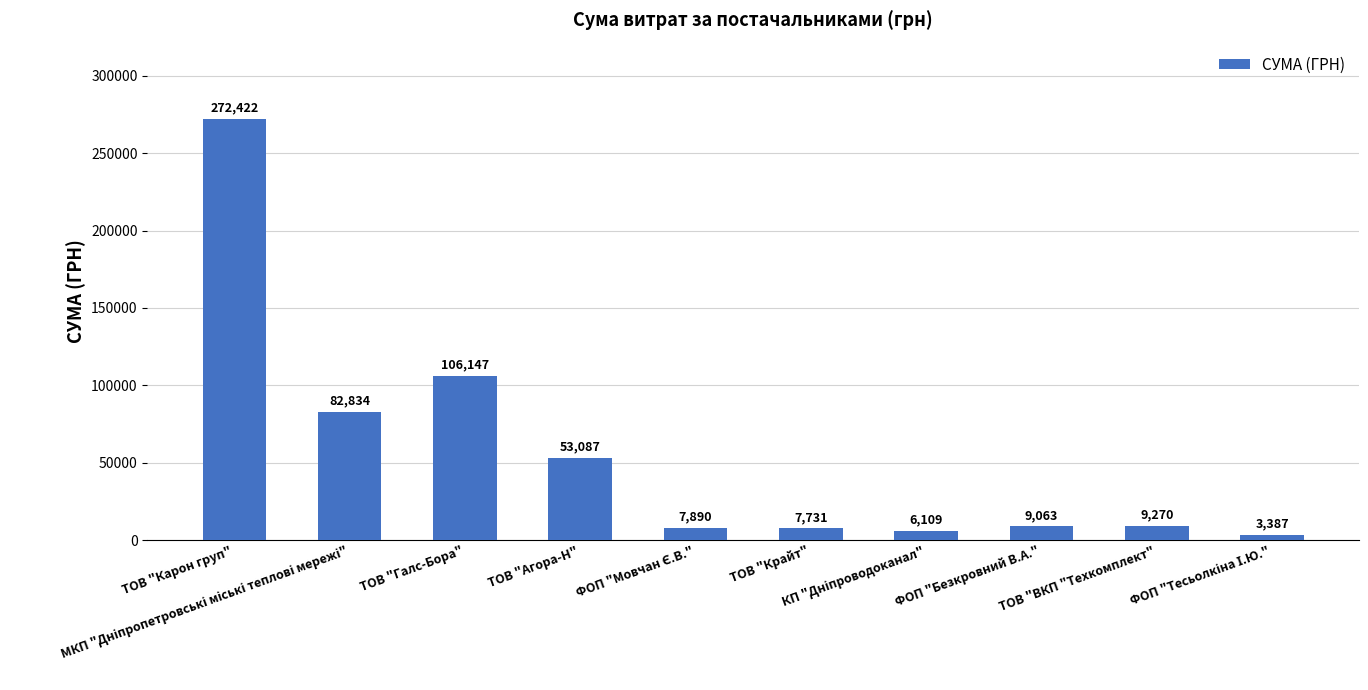

What is the greatest value displayed?

272422.2